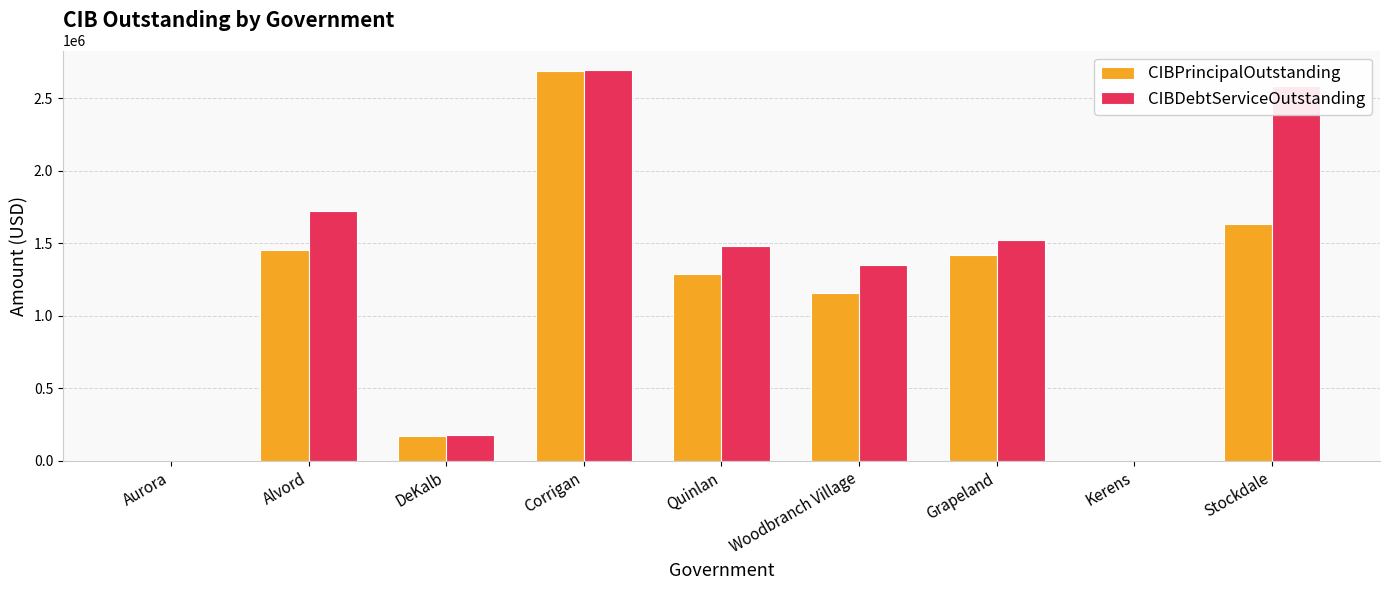

At which category is the sum across all series the highest?

Corrigan